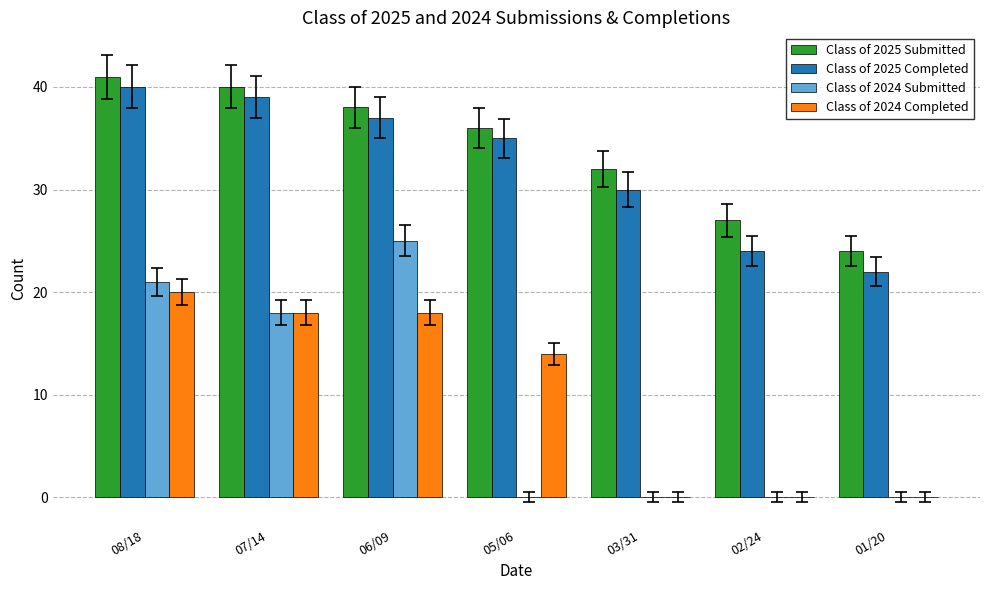

Reading left to right, transcribe all the data shown in this chart.

Class of 2025 Submitted: 08/18=41	07/14=40	06/09=38	05/06=36	03/31=32	02/24=27	01/20=24
Class of 2025 Completed: 08/18=40	07/14=39	06/09=37	05/06=35	03/31=30	02/24=24	01/20=22
Class of 2024 Submitted: 08/18=21	07/14=18	06/09=25	05/06=0	03/31=0	02/24=0	01/20=0
Class of 2024 Completed: 08/18=20	07/14=18	06/09=18	05/06=14	03/31=0	02/24=0	01/20=0